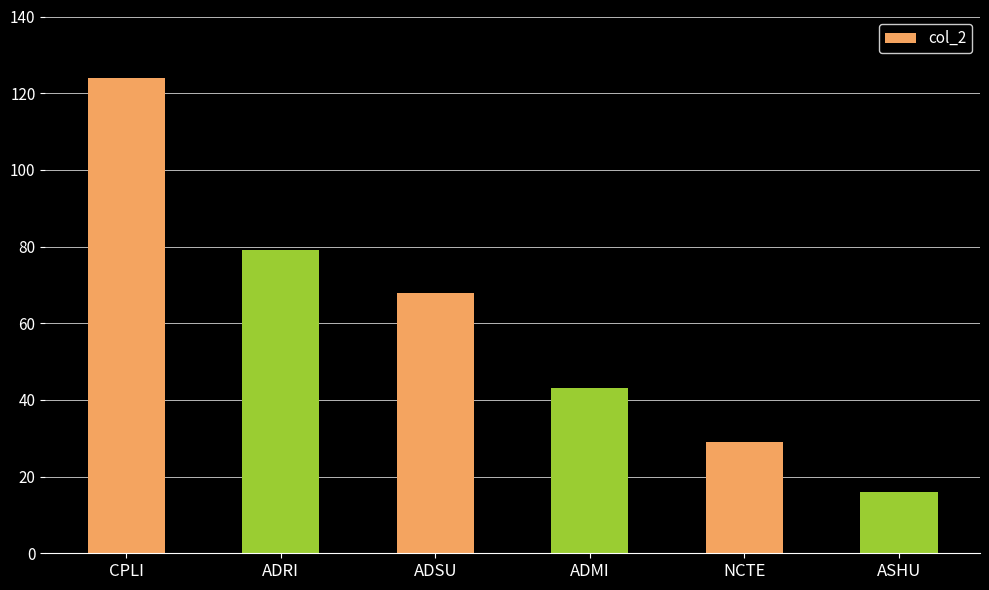

Which category has the lowest value across all series?

ASHU